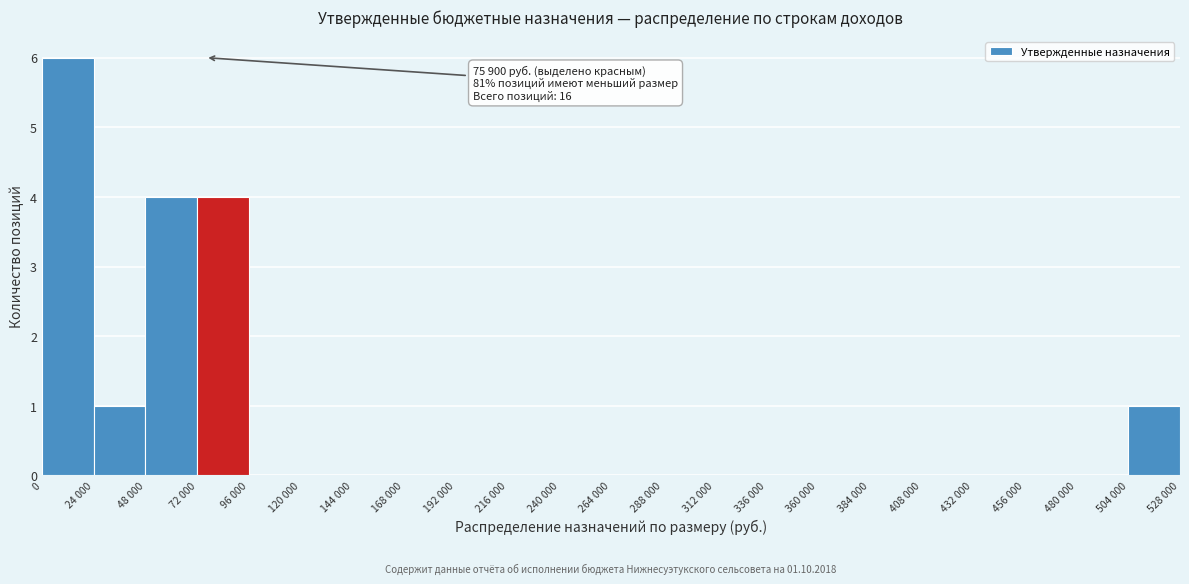

Reading left to right, list all the values displayed in this chart.

0=6	24 000=1	48 000=4	72 000=4	96 000=0	120 000=0	144 000=0	168 000=0	192 000=0	216 000=0	240 000=0	264 000=0	288 000=0	312 000=0	336 000=0	360 000=0	384 000=0	408 000=0	432 000=0	456 000=0	480 000=0	504 000=1